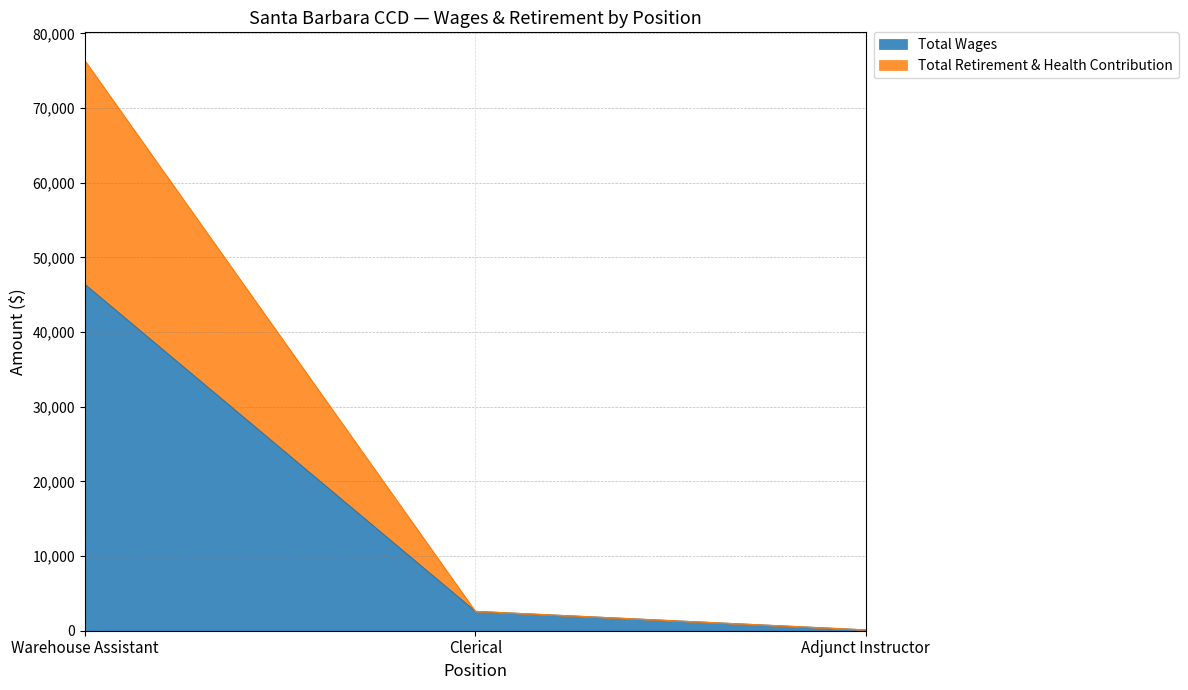

Is it true that Total Wages equals 108 at Adjunct Instructor?

True